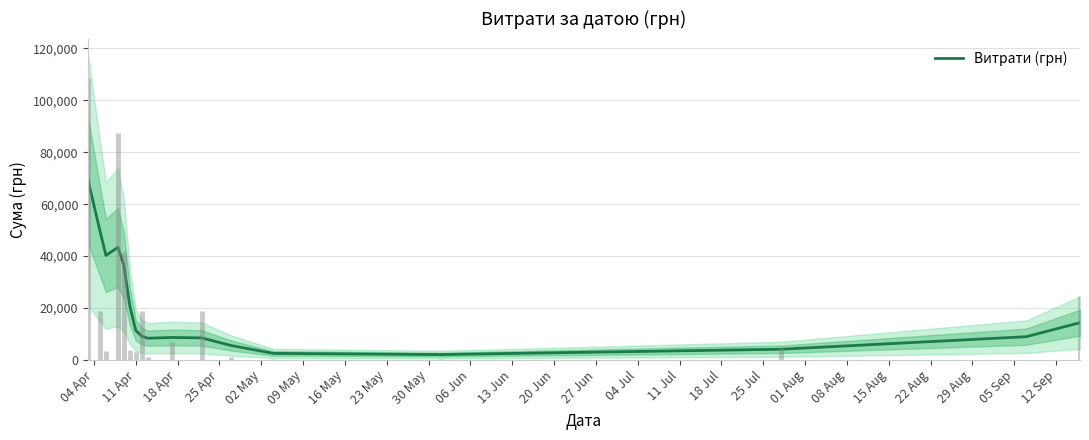

Where does the data first go above 9161?

04 Apr